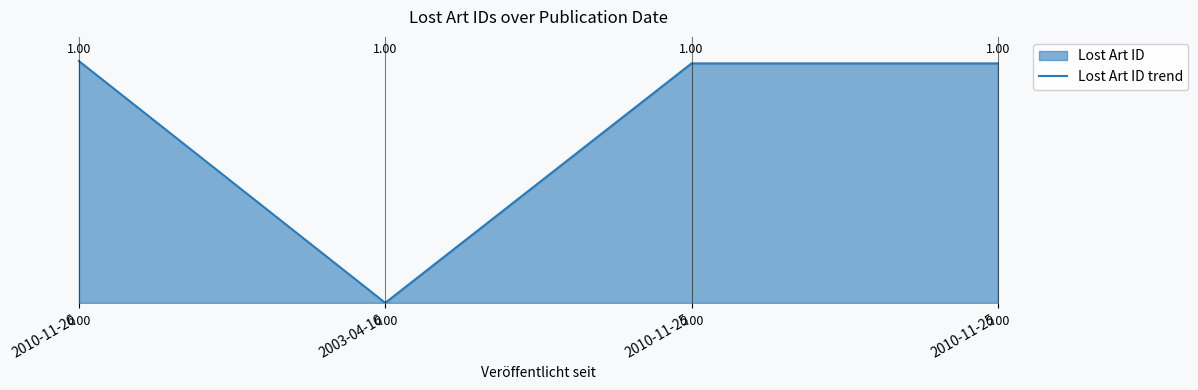

What is the sum of all values?

3.0